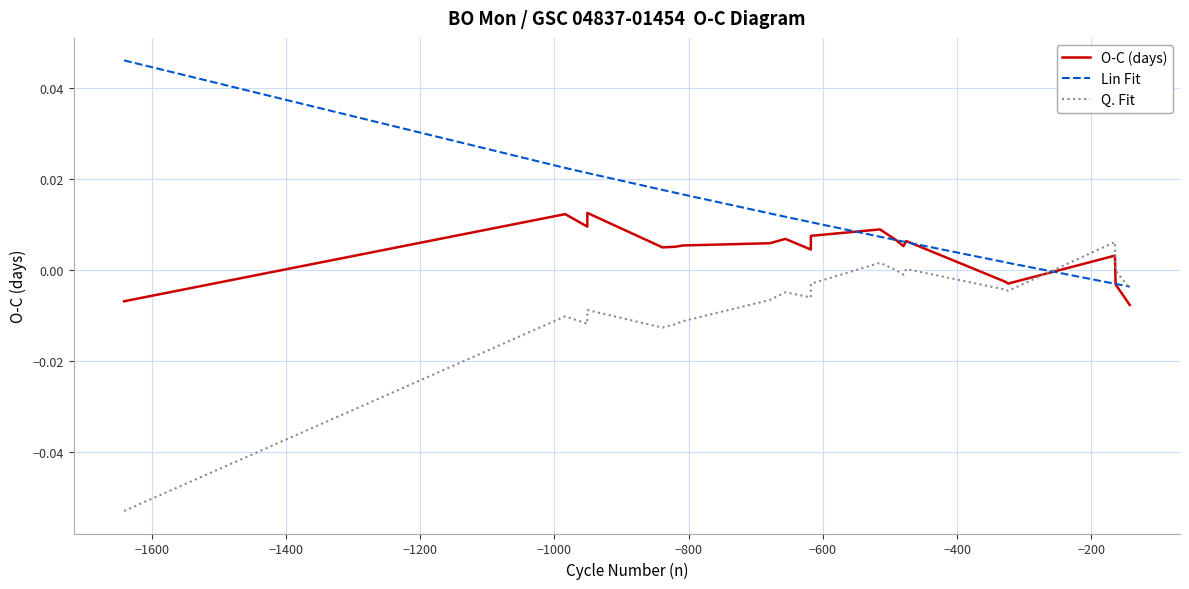

What is the difference between the maximum and minimum values in the Q. Fit series?

0.1